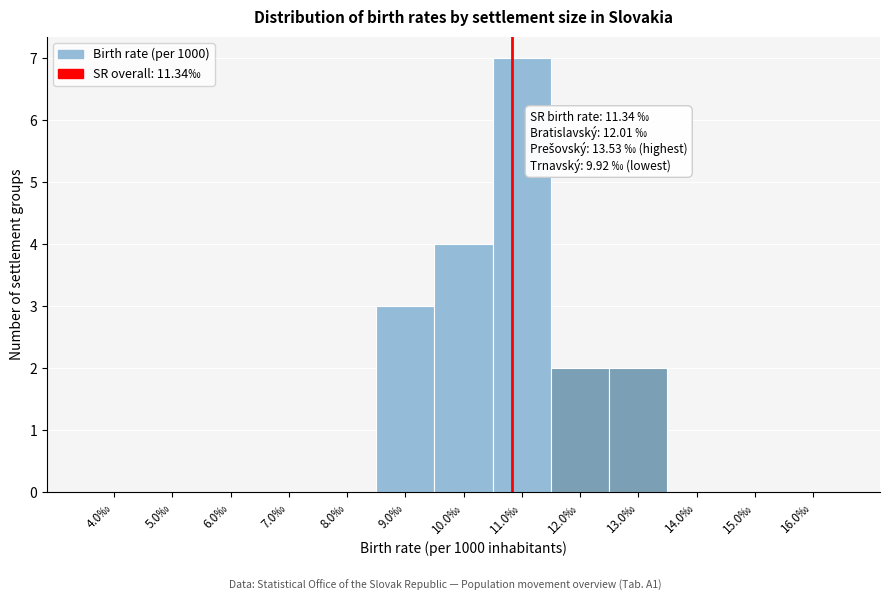

Reading right to left, list all the values displayed in this chart.

16.0‰=0	15.0‰=0	14.0‰=0	13.0‰=2	12.0‰=2	11.0‰=7	10.0‰=4	9.0‰=3	8.0‰=0	7.0‰=0	6.0‰=0	5.0‰=0	4.0‰=0